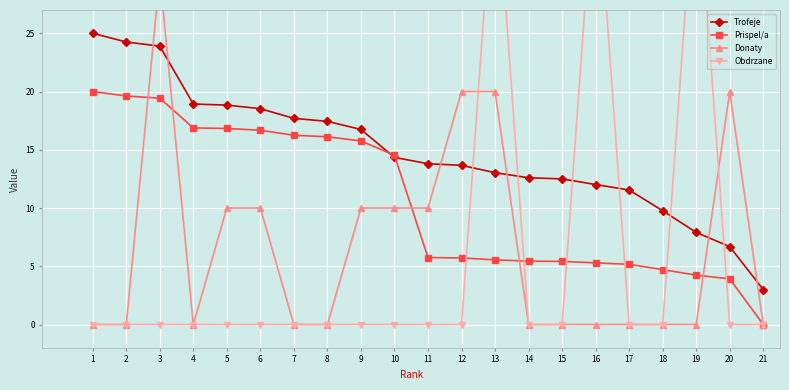

Reading left to right, transcribe all the data shown in this chart.

Trofeje: 25.0	24.3	23.9	18.9	18.8	18.5	17.7	17.4	16.7	14.3	13.8	13.7	13.0	12.6	12.5	12.0	11.5	9.8	7.9	6.7	3.0
Prispel/a: 20.0	19.6	19.4	16.9	16.8	16.7	16.2	16.1	15.8	14.5	5.7	5.7	5.6	5.4	5.4	5.3	5.2	4.7	4.2	3.9	0.0
Donaty: 0.0	0.0	30.0	0.0	10.0	10.0	0.0	0.0	10.0	10.0	10.0	20.0	20.0	0.0	0.0	0.0	0.0	0.0	0.0	20.0	0.0
Obdrzane: 0.0	0.0	0.0	0.0	0.0	0.0	0.0	0.0	0.0	0.0	0.0	0.0	40.0	0.0	0.0	40.0	0.0	0.0	40.0	0.0	0.0